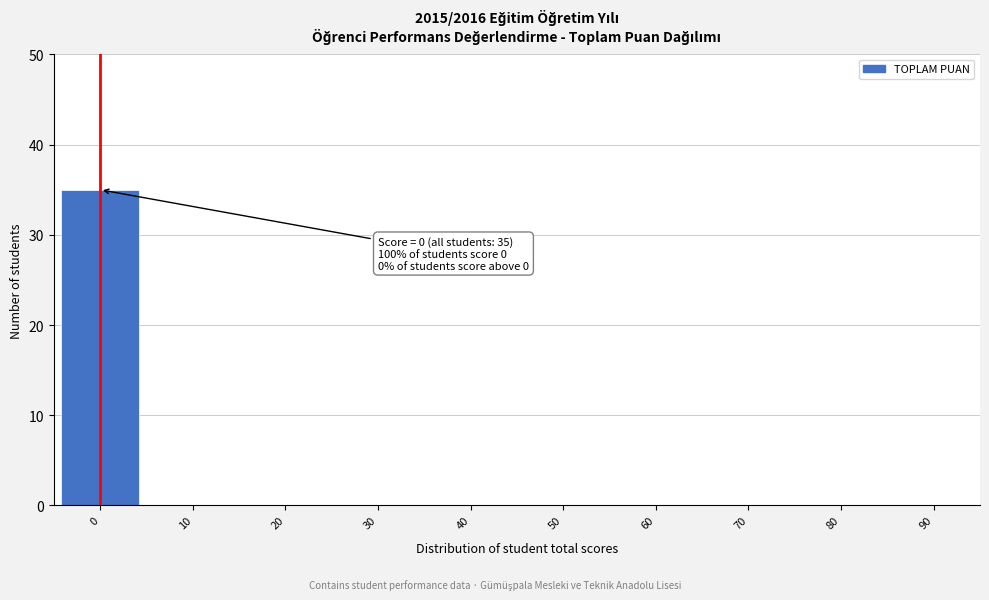

Reading right to left, extract all data points from this chart.

90=0	80=0	70=0	60=0	50=0	40=0	30=0	20=0	10=0	0=35